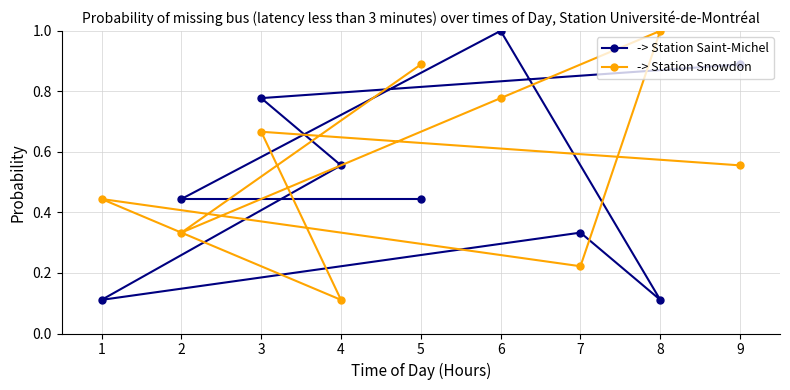

In -> Station Saint-Michel, how many points are higher than both neighbors (excluding endpoints)?

2